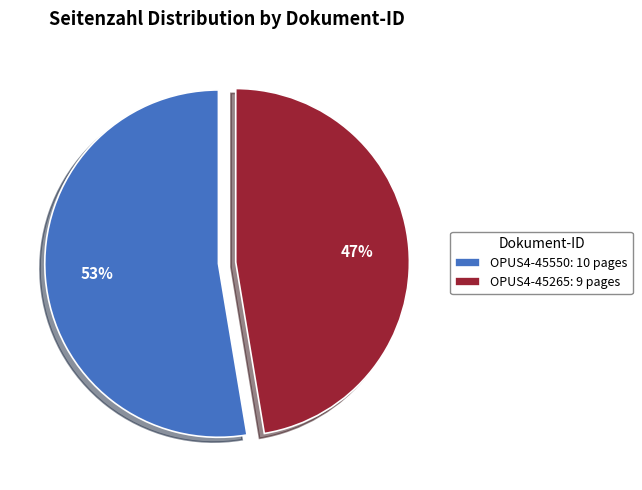

To the nearest percent, what is the combined percentage of OPUS4-45265: 9 pages and OPUS4-45550: 10 pages?

100%